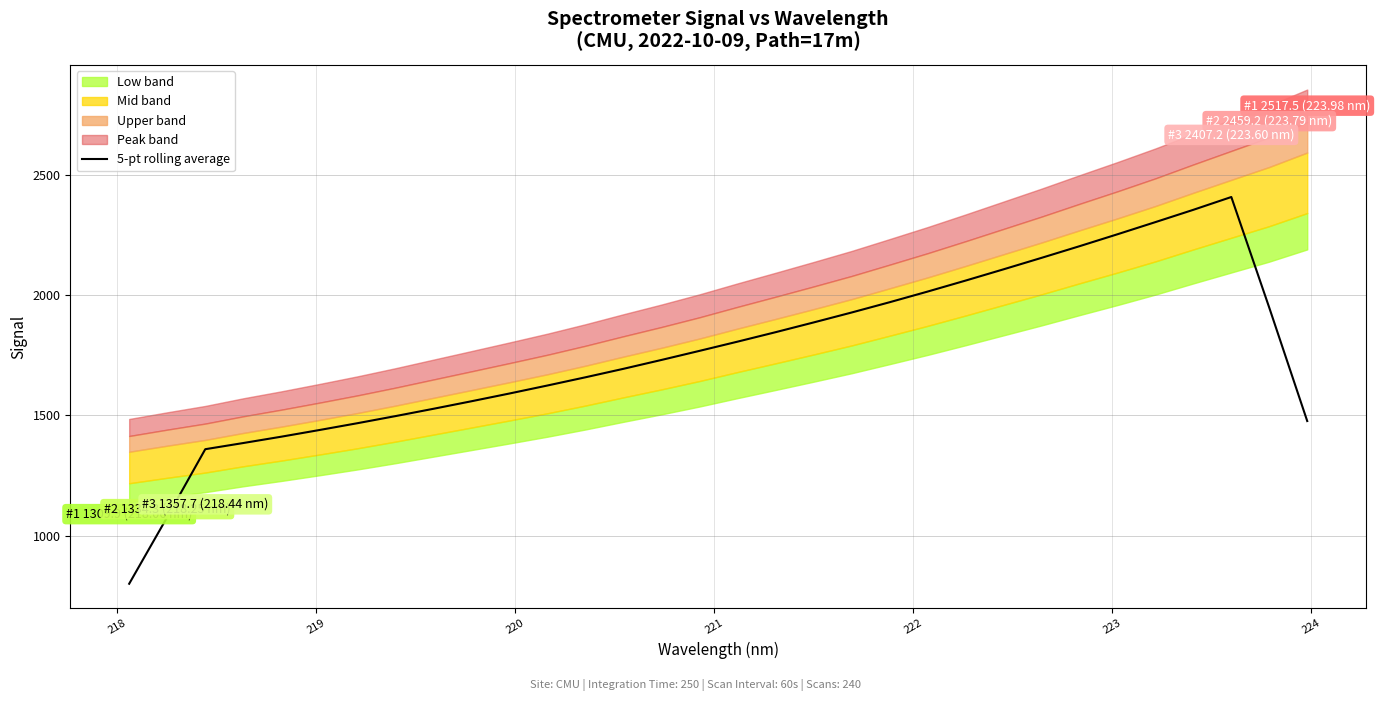

What is the sum of all values?

56319.3